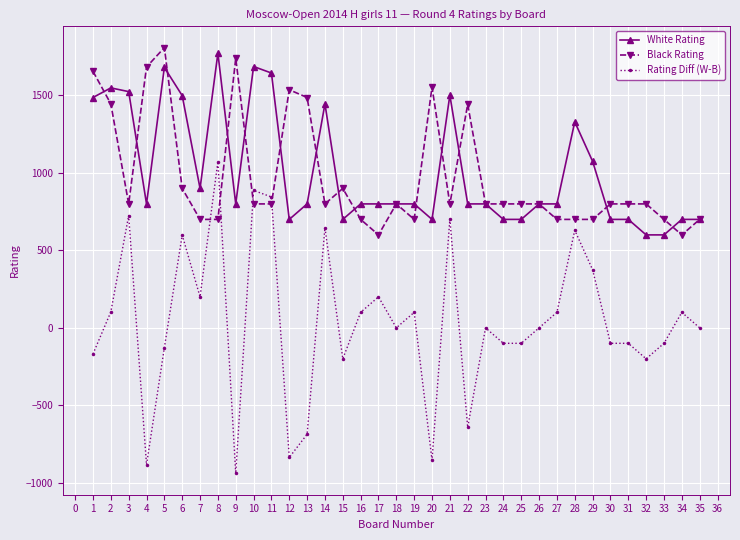

What is the difference between the maximum and minimum values in the Black Rating series?

1209